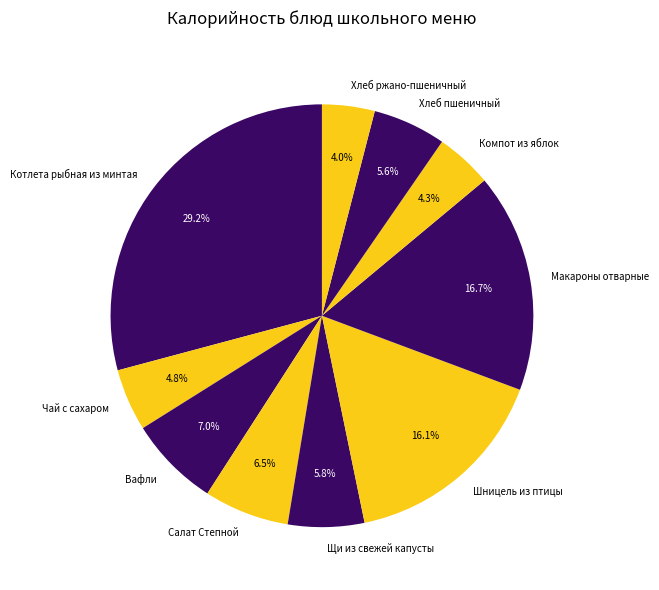

Which category has the biggest portion of the pie?

Котлета рыбная из минтая